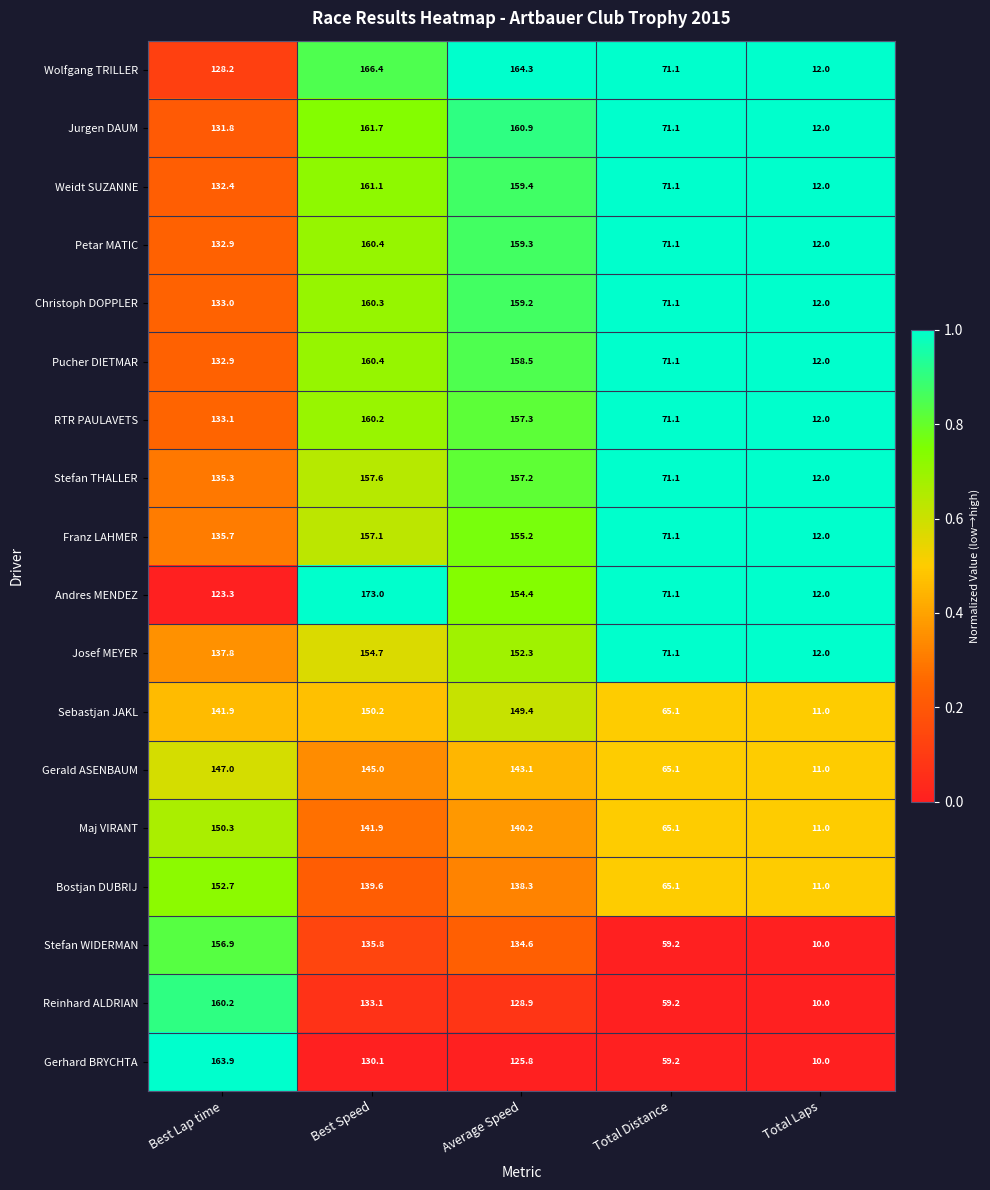

Where does the Weidt SUZANNE series first go above 132?

Best Lap time